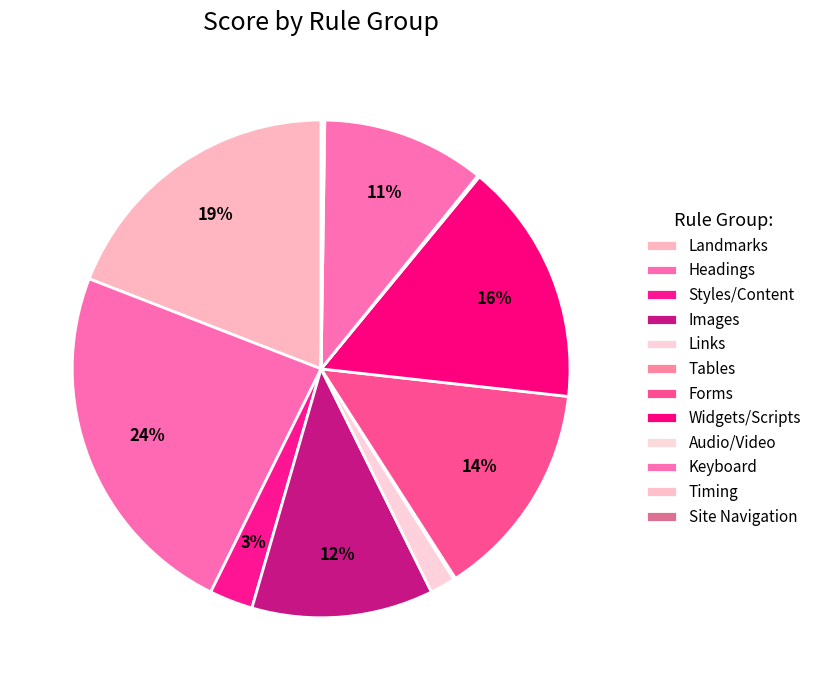

Is there any slice that represents more than half of the pie?

No